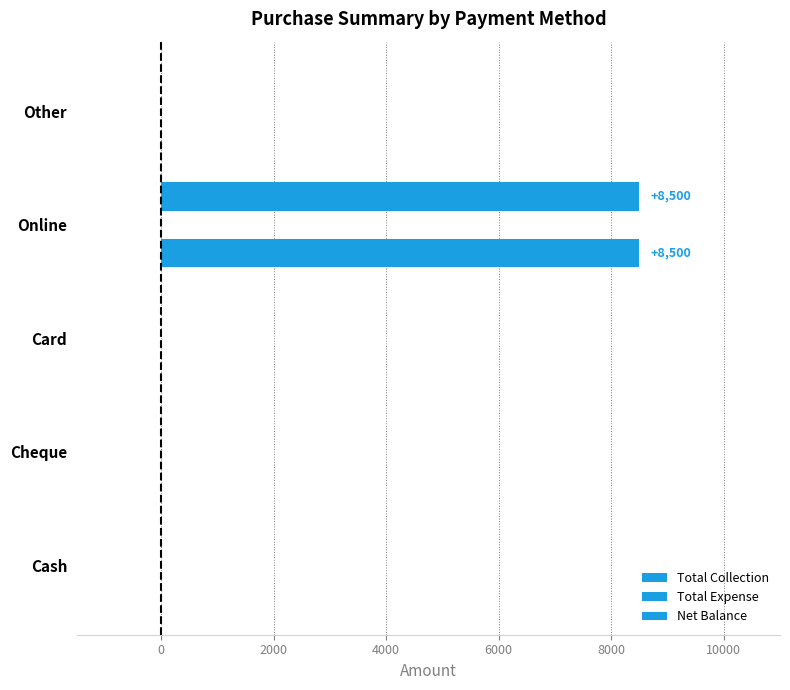

How many series are shown in this chart?

2